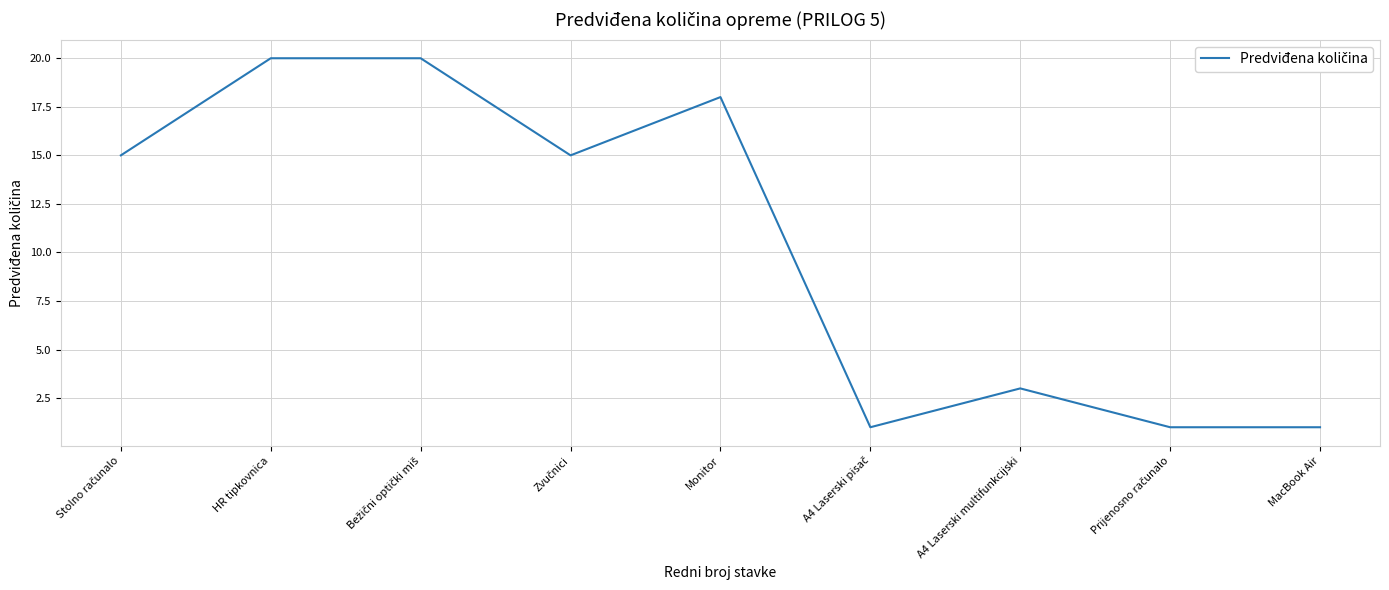

True or false: the data shows 1 at MacBook Air.

True